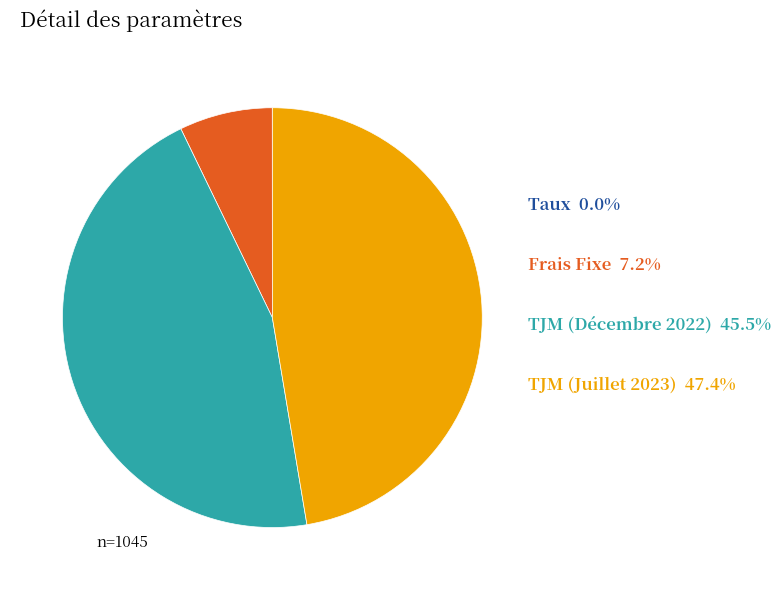

Does any single category account for the majority?

No